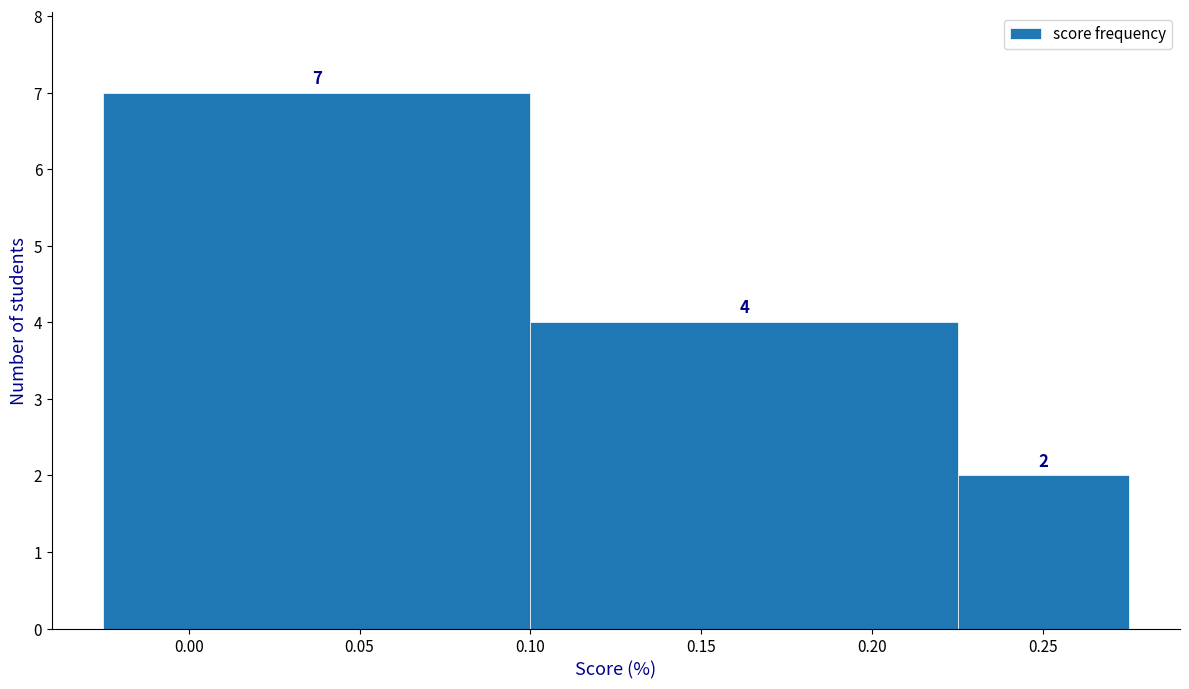

Over which range of the x-axis is the bar tallest?

-0.025 to 0.100